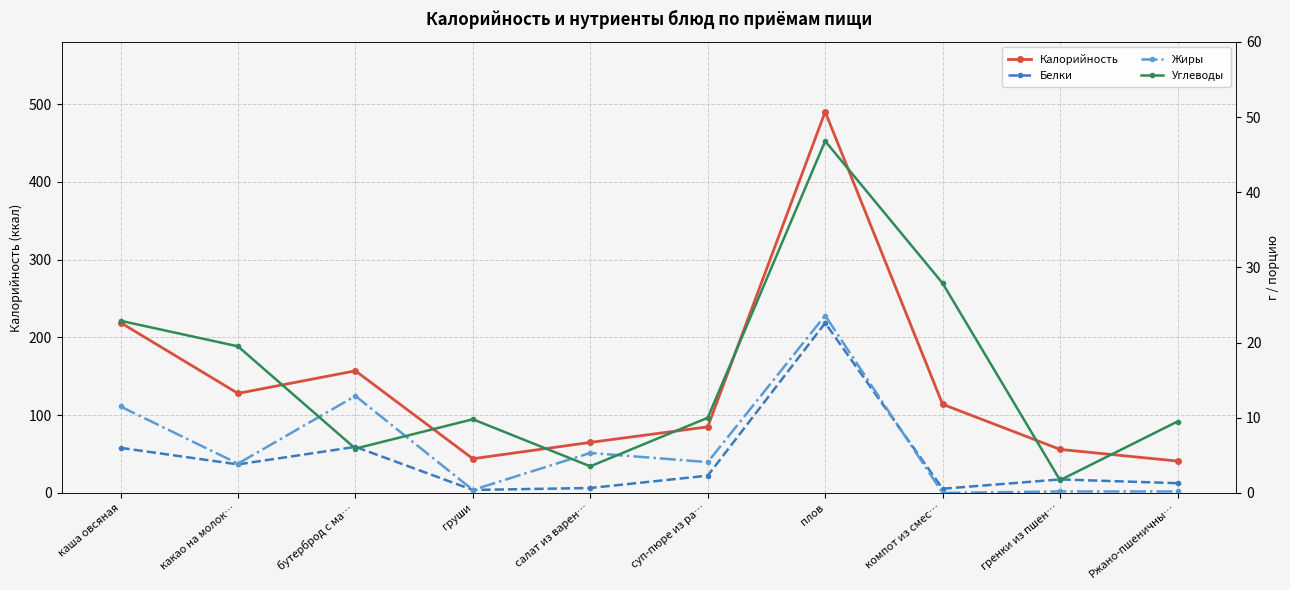

What is the difference between the second highest and minimum values in the Углеводы series?

26.2